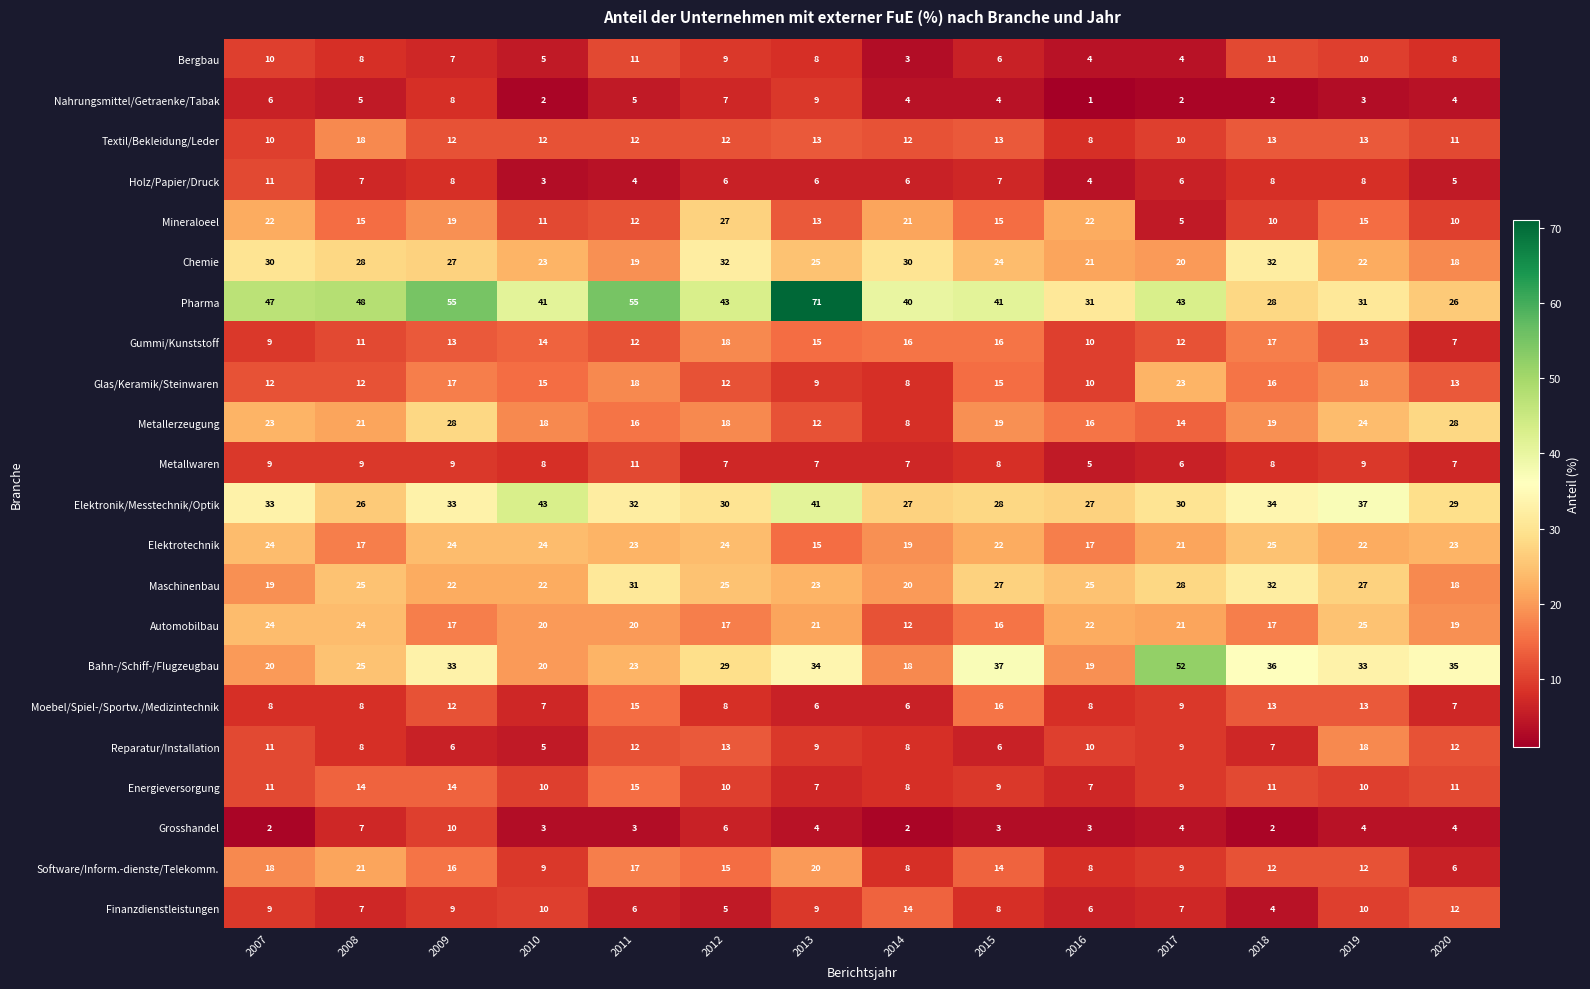

Which series changed the most between 2014 and 2016?

Automobilbau